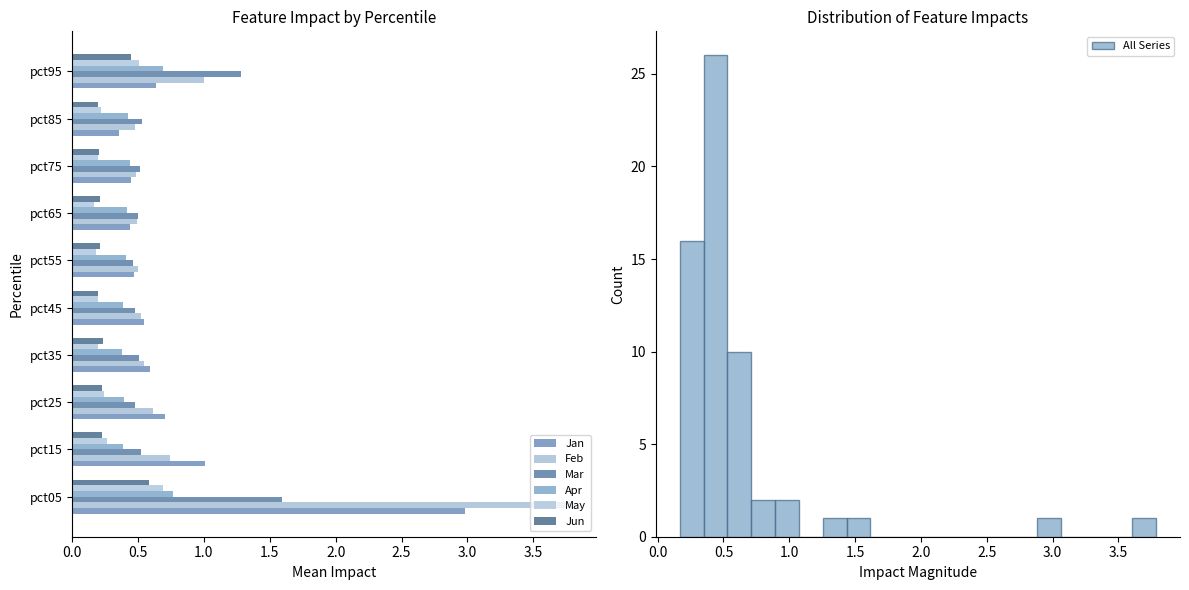

What value does the Jan series have at pct95?

0.6